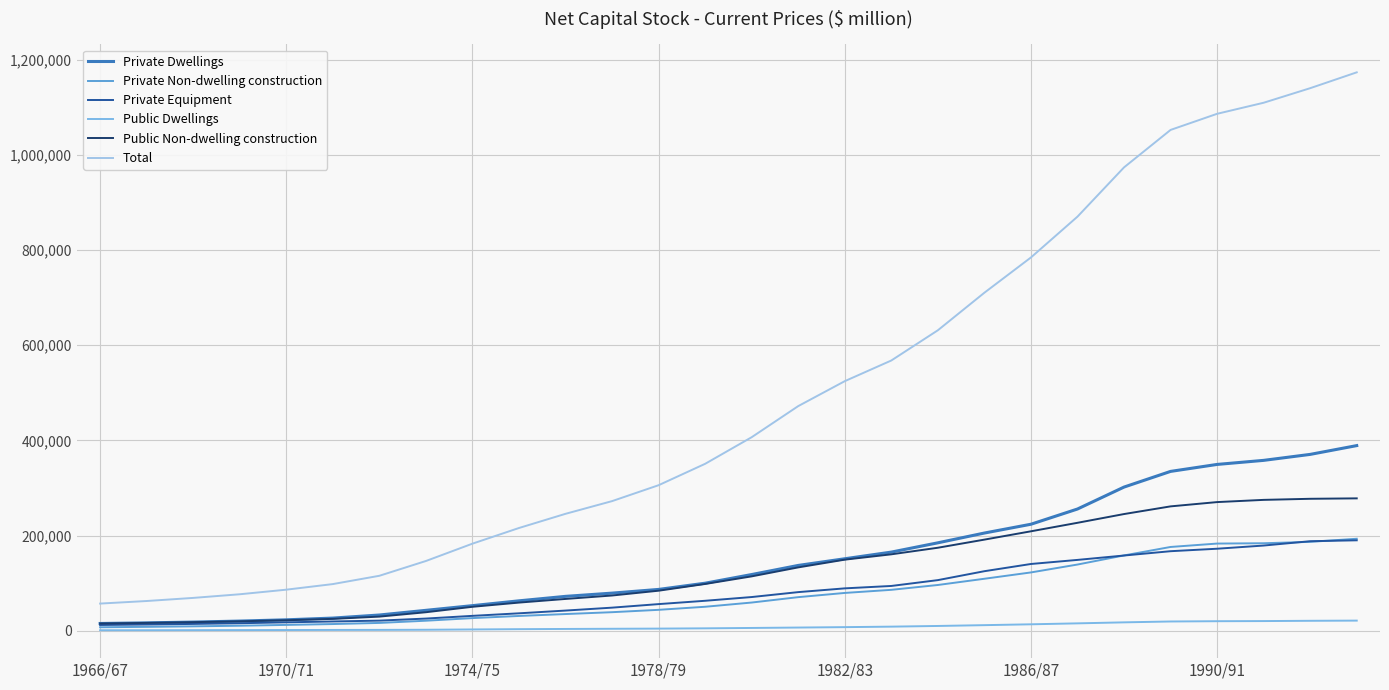

True or false: Public Non-dwelling construction has more than 1 interior local peaks.

False